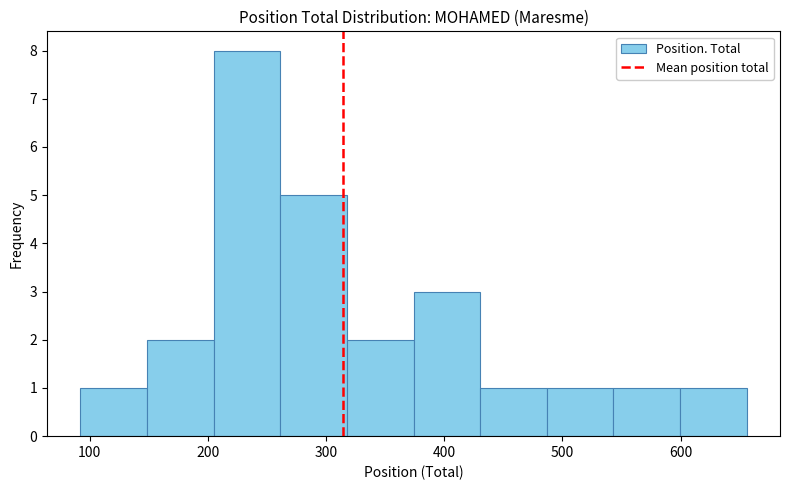

How tall is the bar that spans 600 to 660 on the x-axis? Neither the bar edges nor the heights are printed on the chart, so give them approximately, as read against the axes.

1